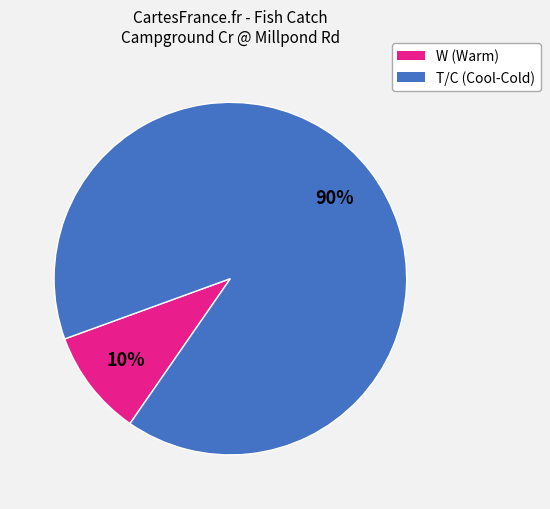

Does W (Warm) account for over 50% of the chart?

No